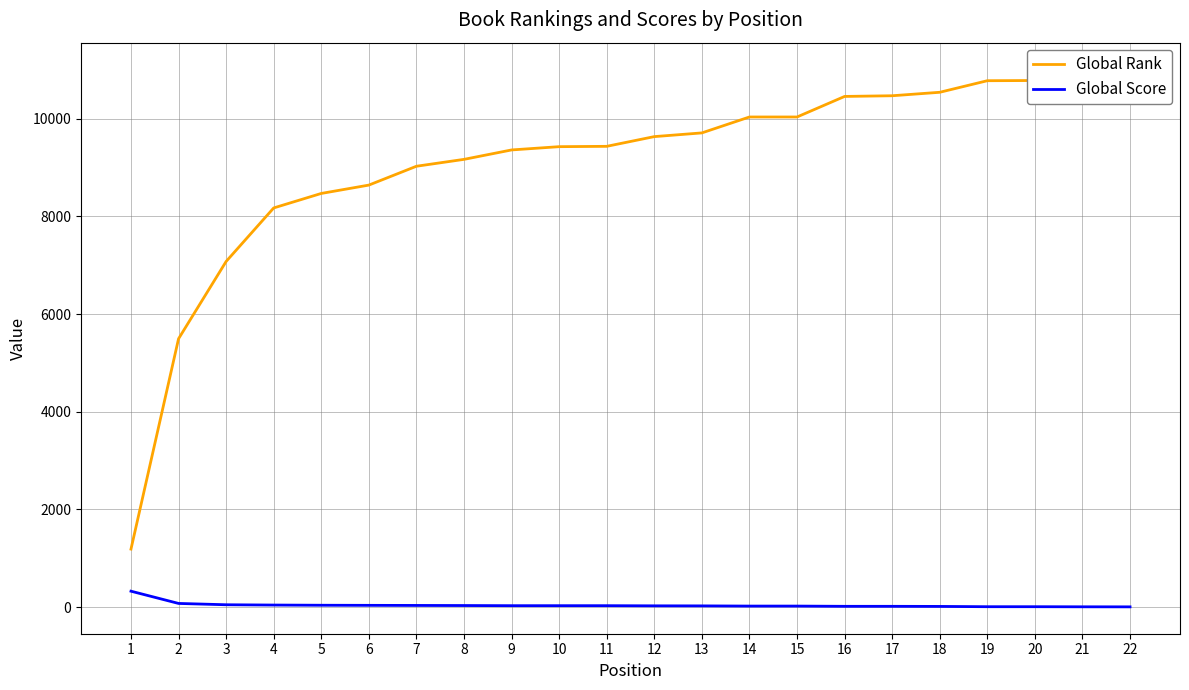

Which series changed the most between 8 and 12?

Global Rank